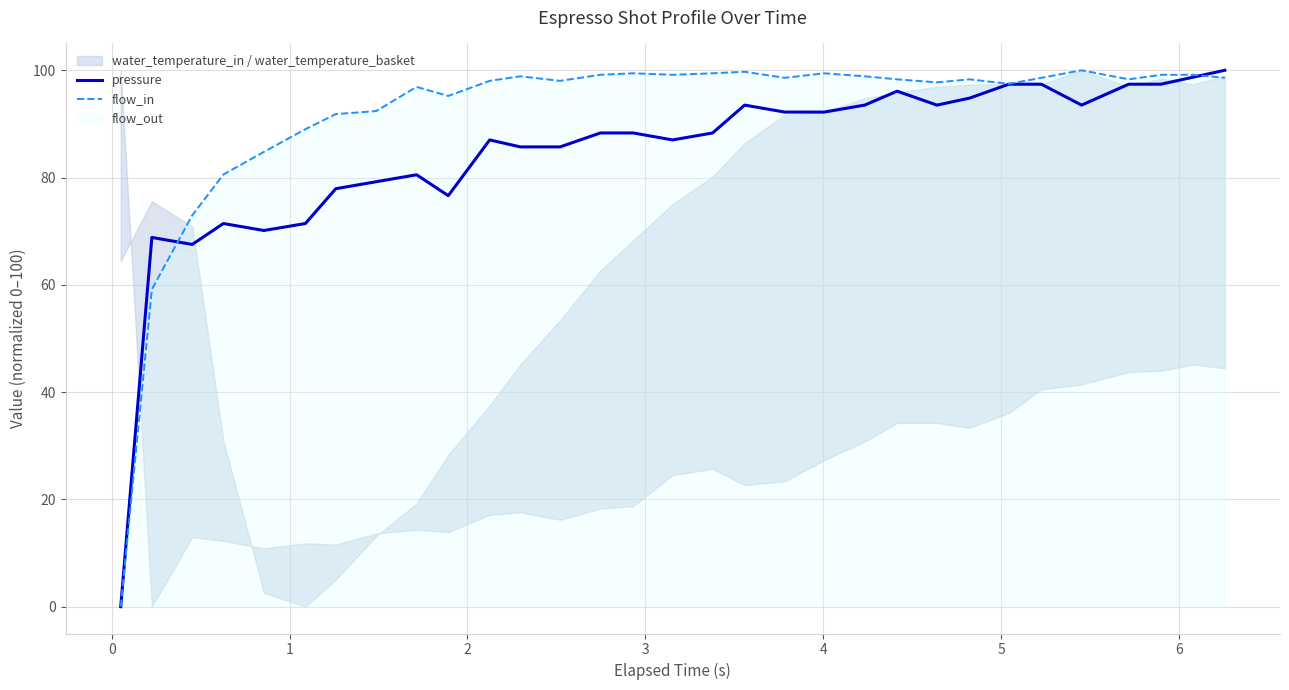

After their last crossing, which series has the higher values: pressure or flow_in?

pressure